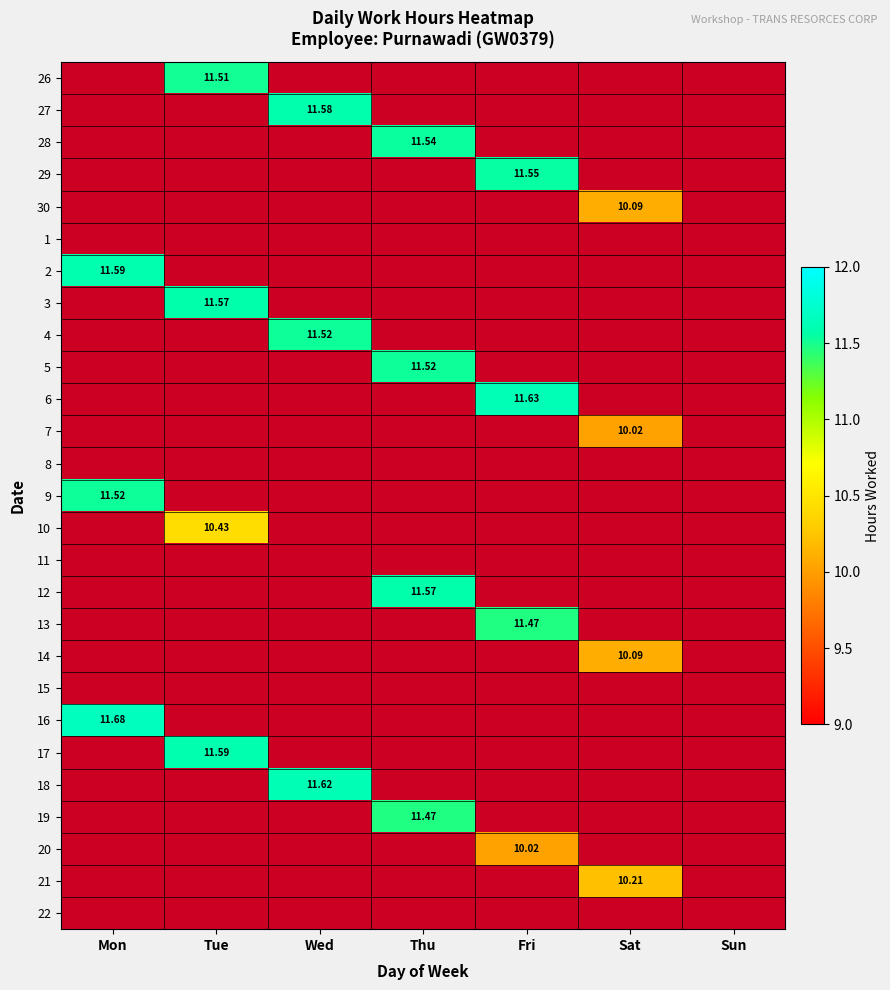

Count the number of data series in this chart.

27